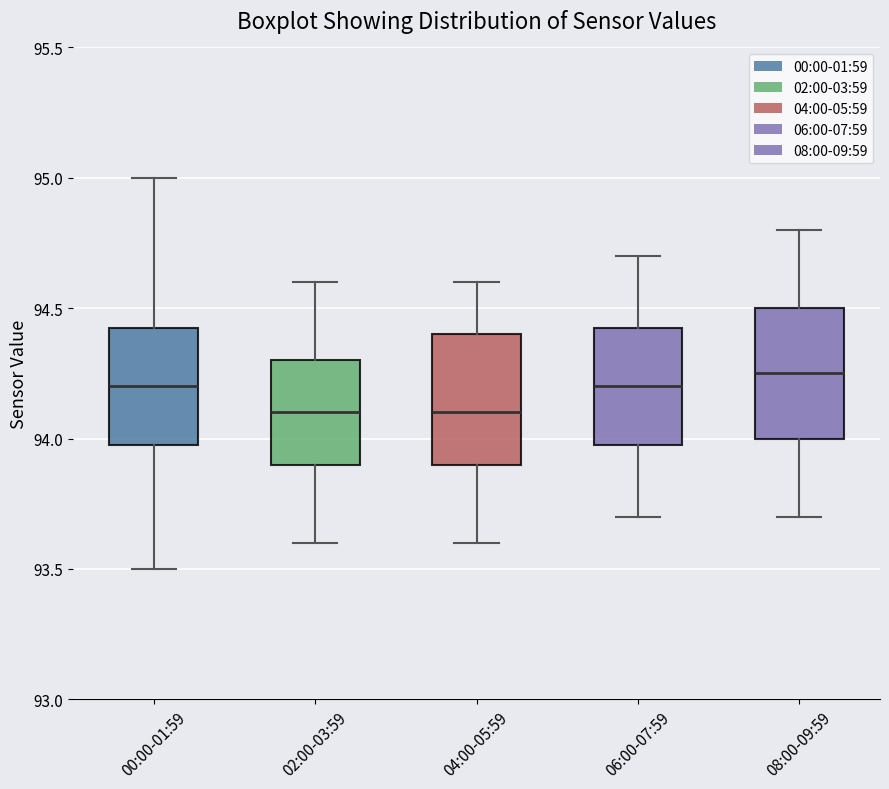

Where does the upper whisker of the box for 04:00-05:59 end on the y-axis? The values are not printed on the chart, so give them approximately, as read against the axis.

94.60